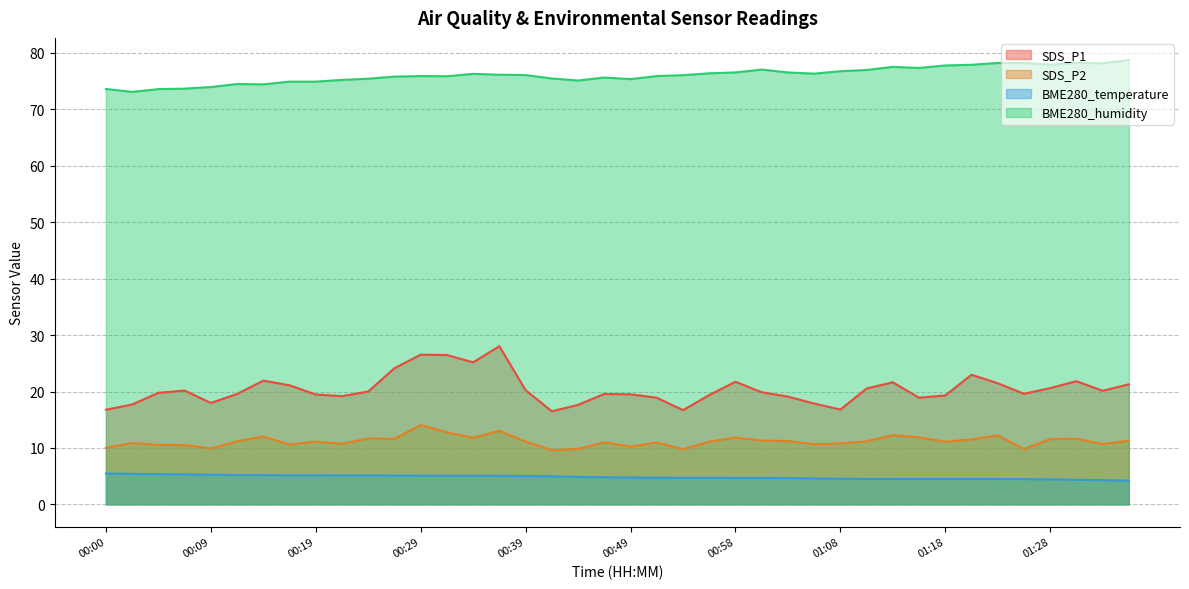

Which category has the highest value across all series?

01:35